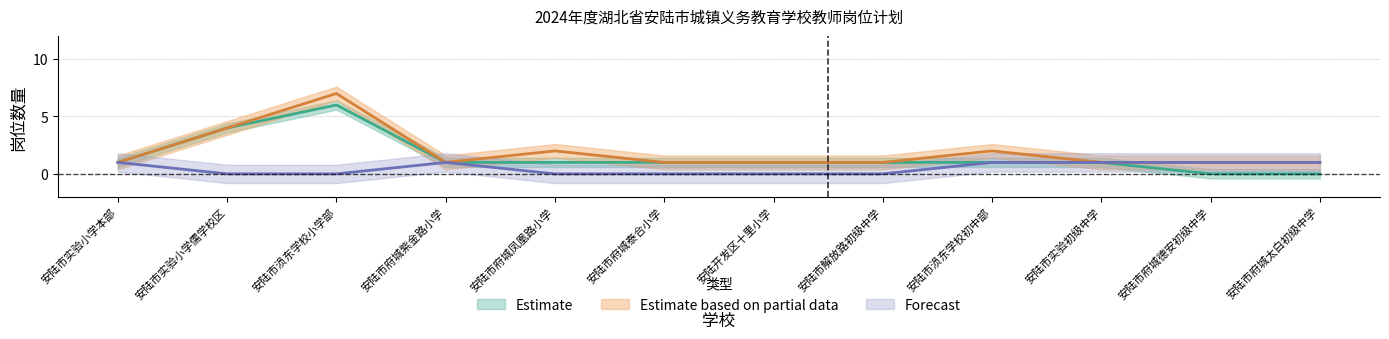

What is the approximate value of 数学 (Estimate based on partial data) at 安陆市实验小学本部?

1